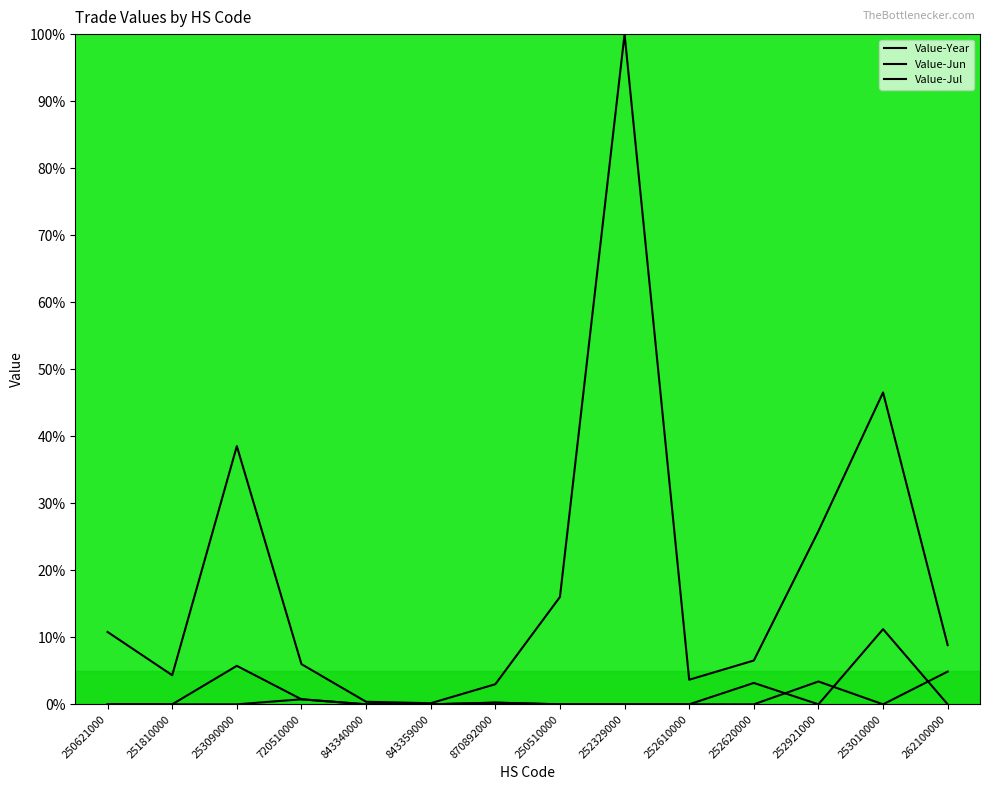

After their last crossing, which series has the higher values: Value-Jun or Value-Jul?

Value-Jul